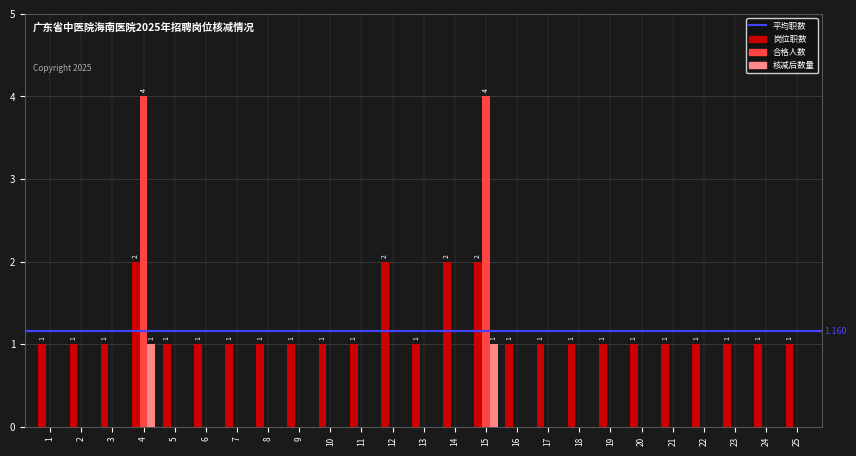

What is the maximum value shown in the chart?

4